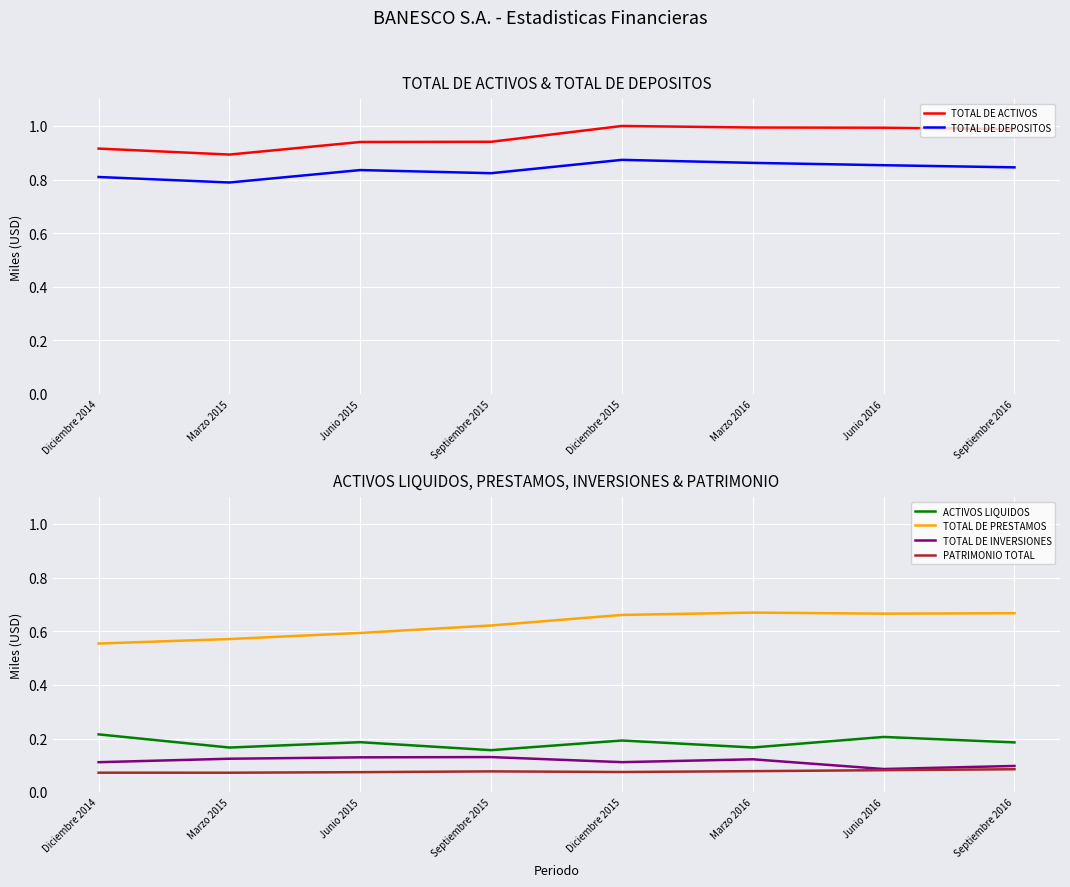

What position from the left is Marzo 2016?

6